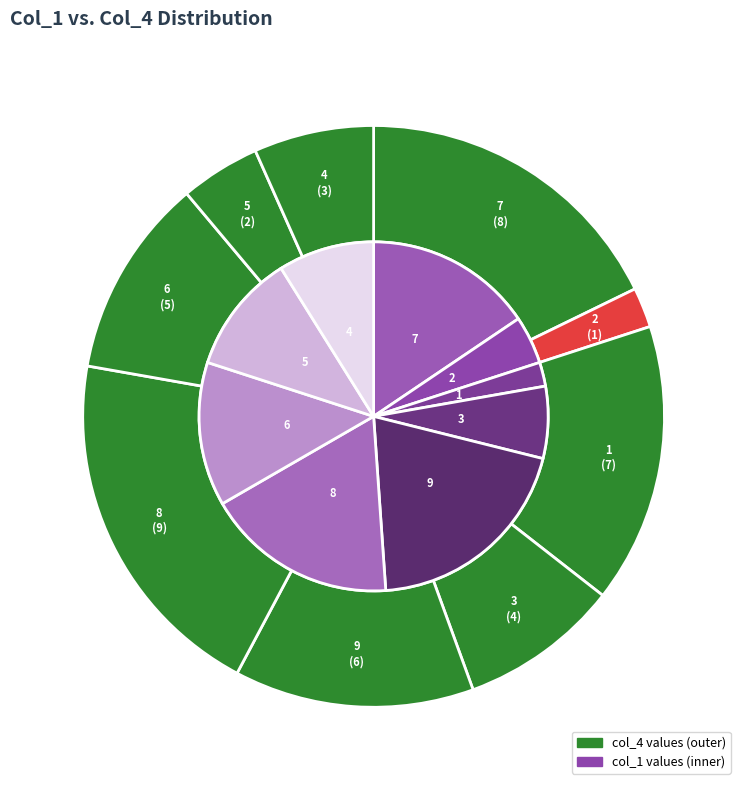

True or false: 2 accounts for 4% of the total.

True